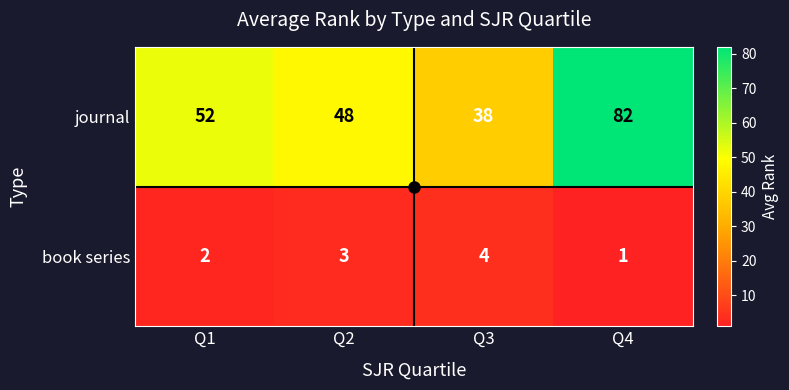

At which category is the sum across all series the highest?

Q4